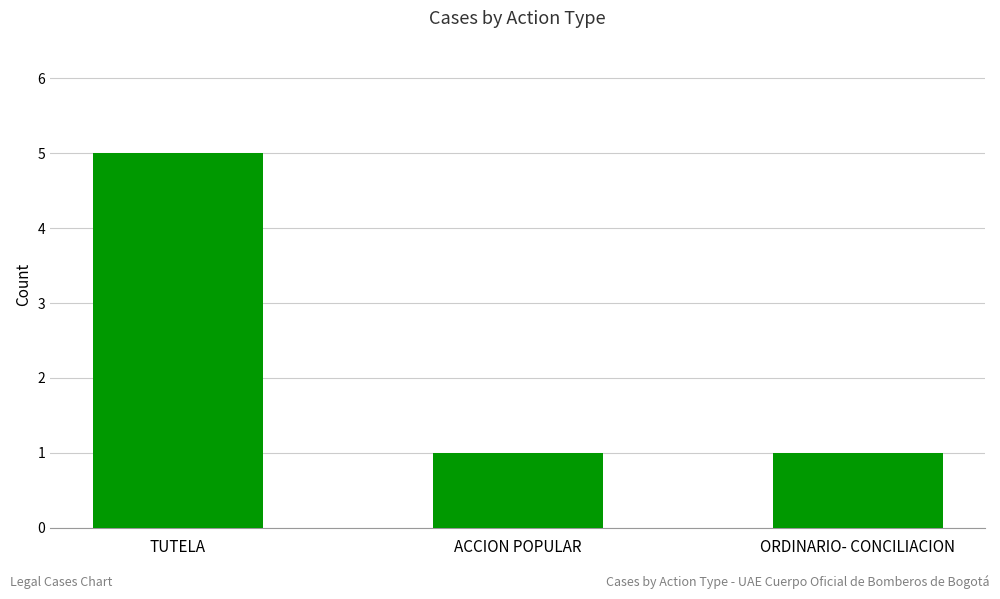

What is the maximum value shown in the chart?

5